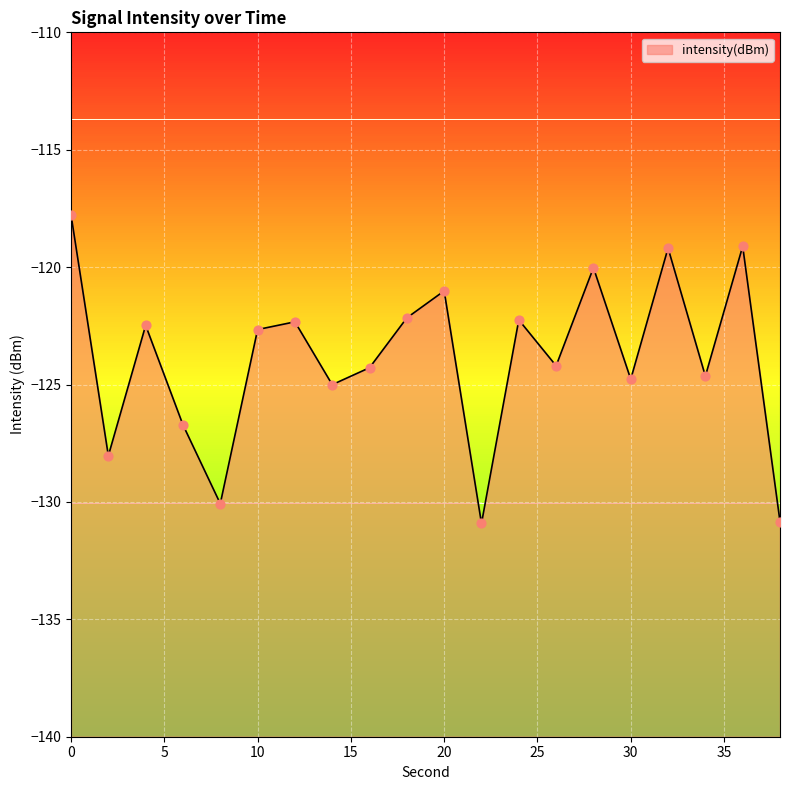

What is the change in value from 2 to 16?

+3.7